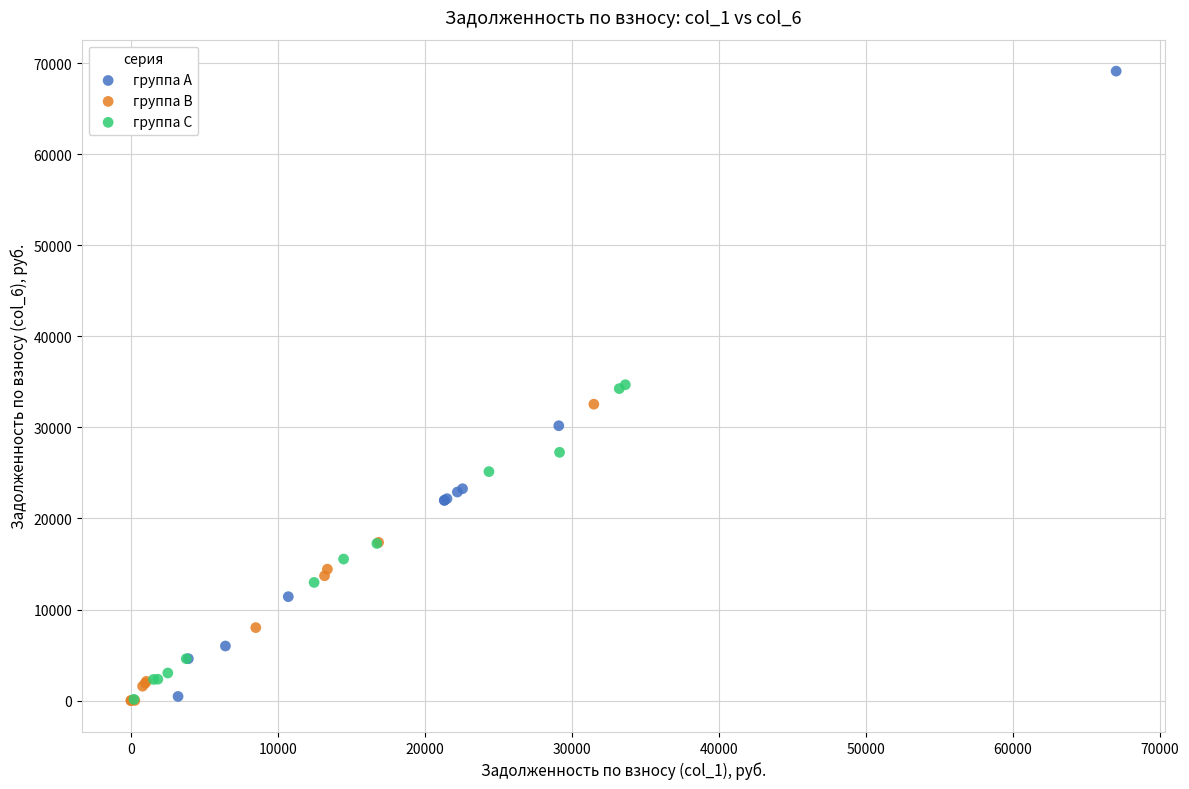

Which series reaches the maximum Y coordinate?

группа A